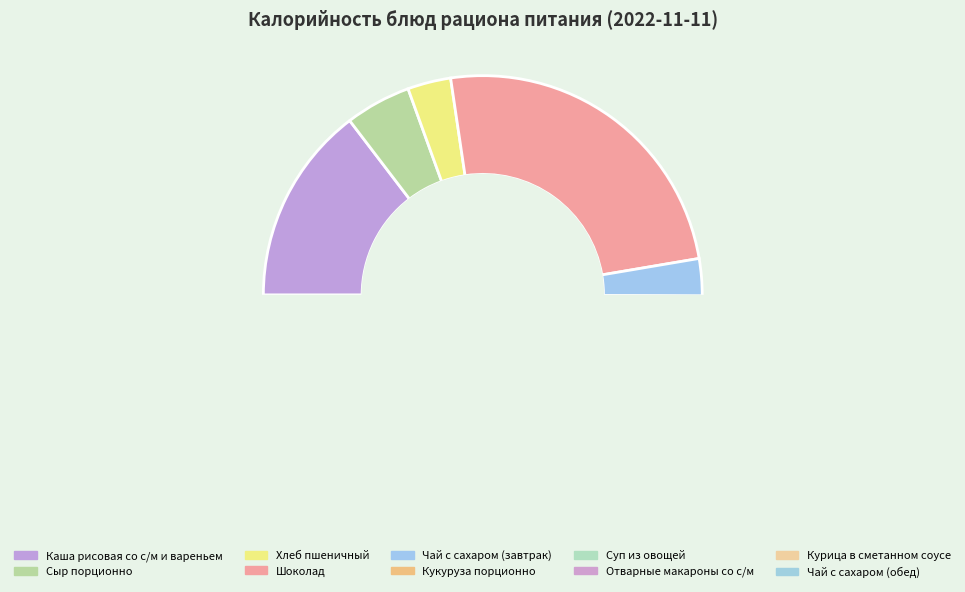

To the nearest percent, what is the average slice percentage?

10%